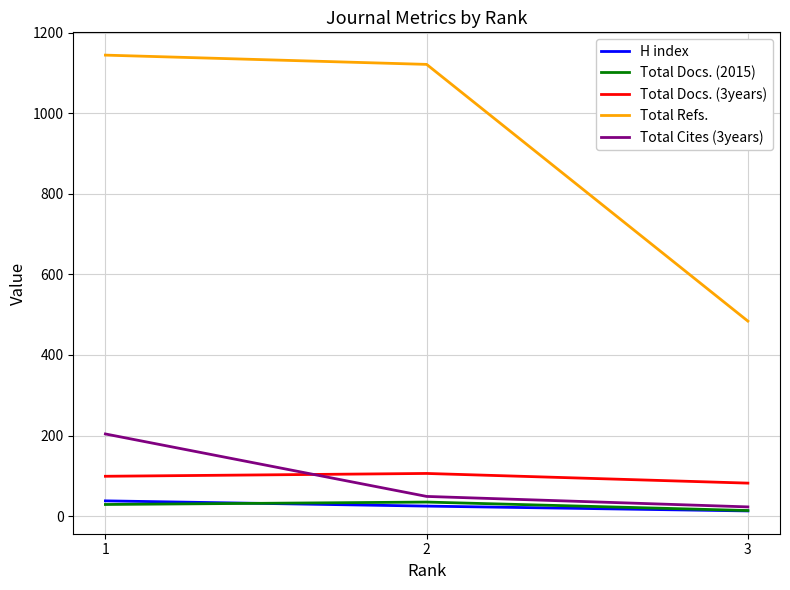

Is it true that Total Cites (3years) equals 23 at 3?

True